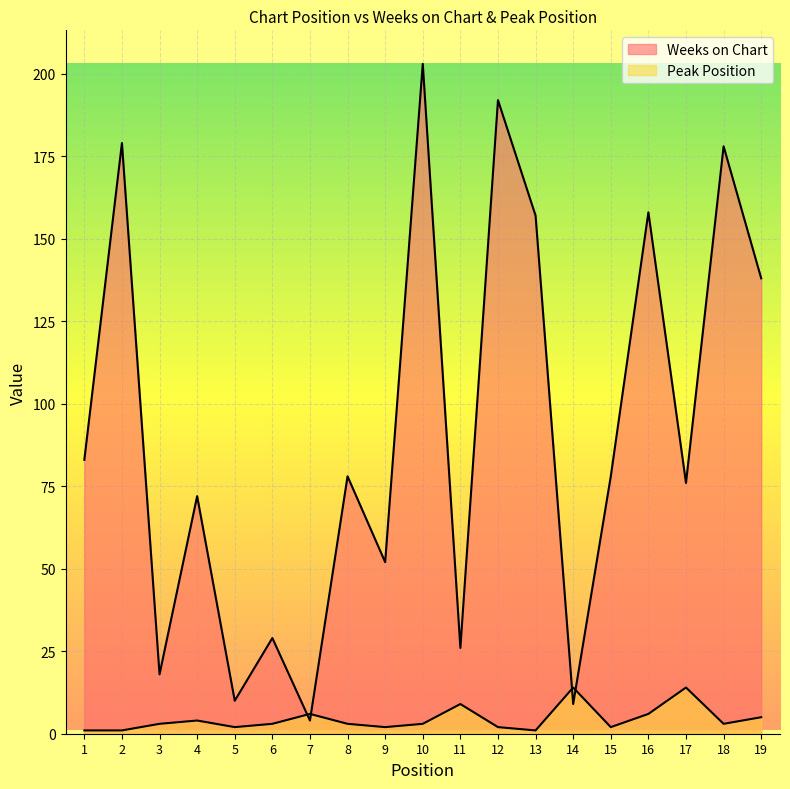

What is the difference between the Weeks on Chart values at 9 and 10?

151